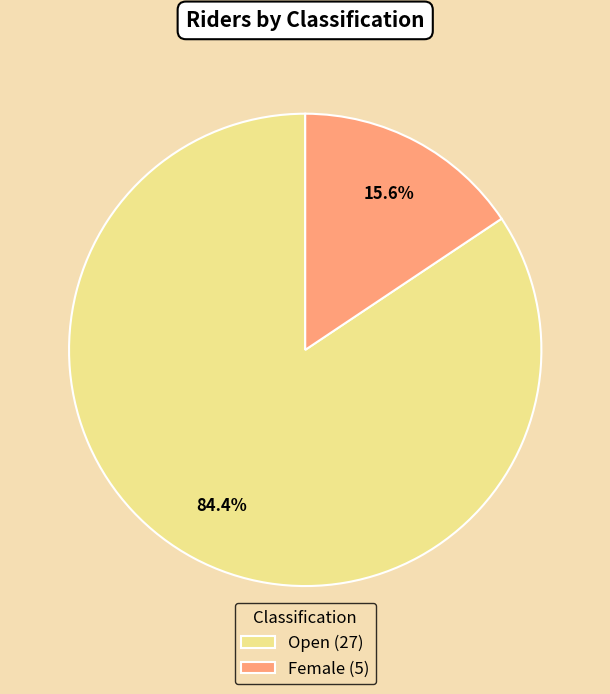

To the nearest percent, what is the difference between the Open and Female slice percentages?

69%